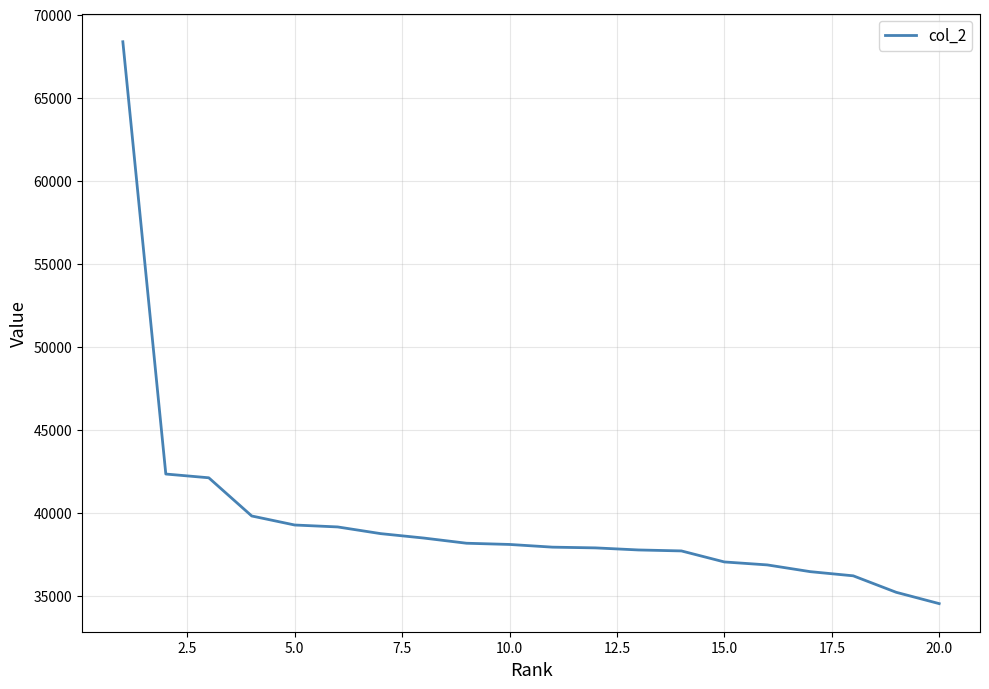

What is the difference between the maximum and minimum values?

33848